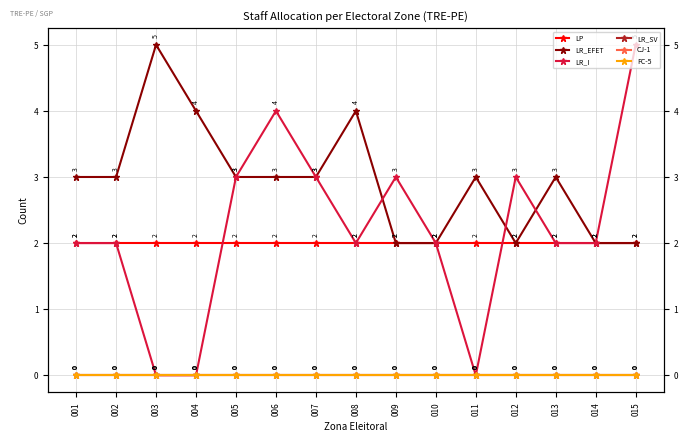

What is the sum of the LR_EFET values at 005 and 015?

5